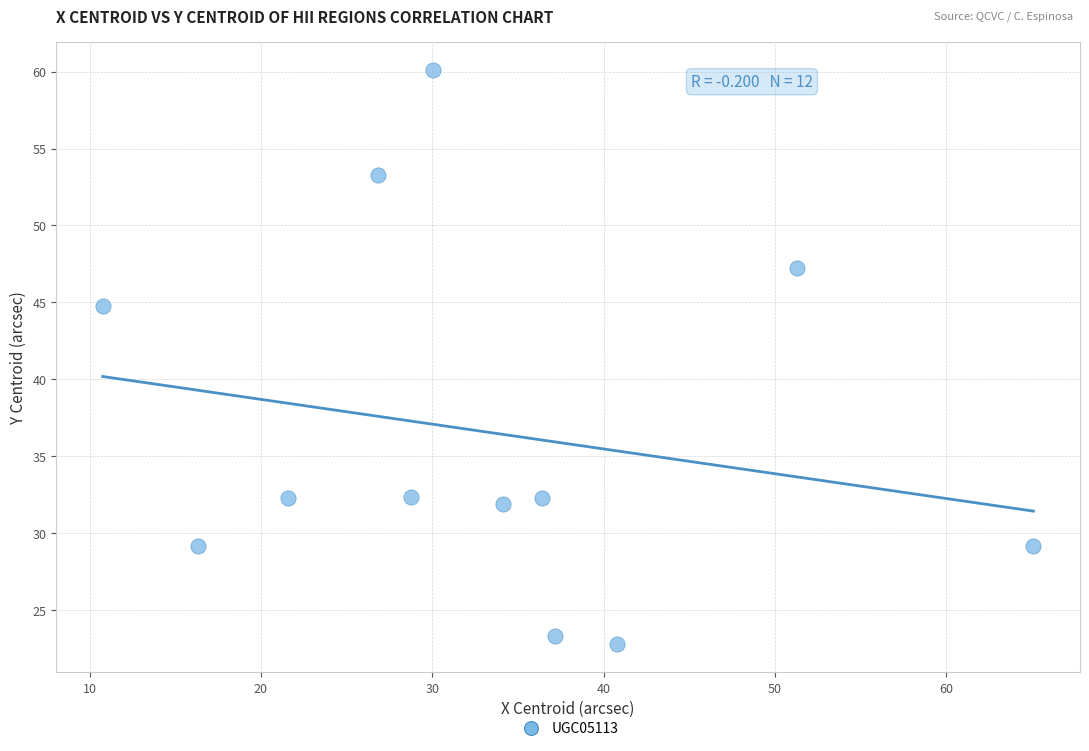

What is the range of X values (max minus min)?

54.3